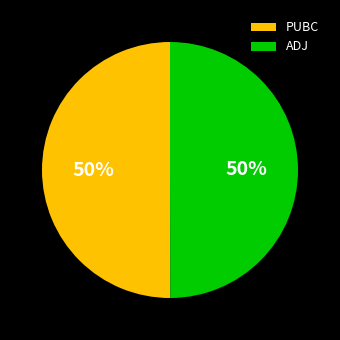

What percentage is the PUBC slice, to the nearest percent?

50%